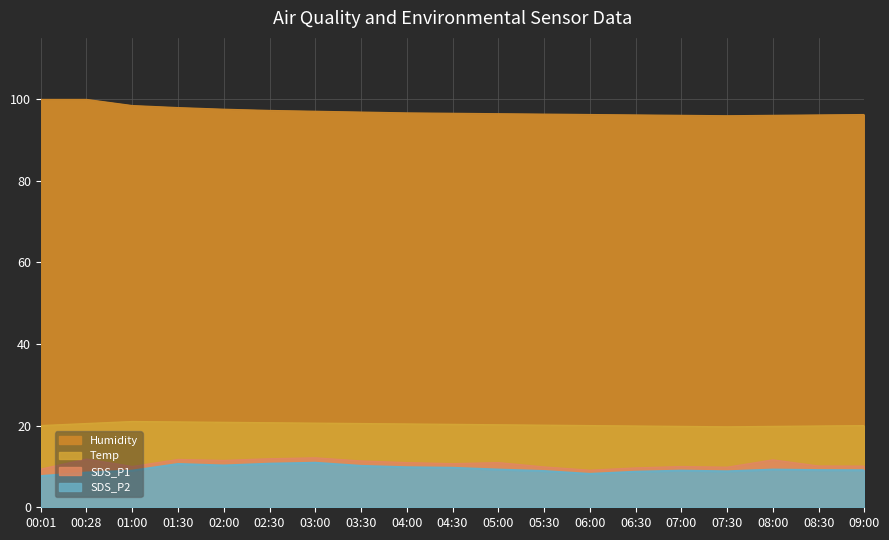

True or false: SDS_P2 and Humidity cross at least once.

False